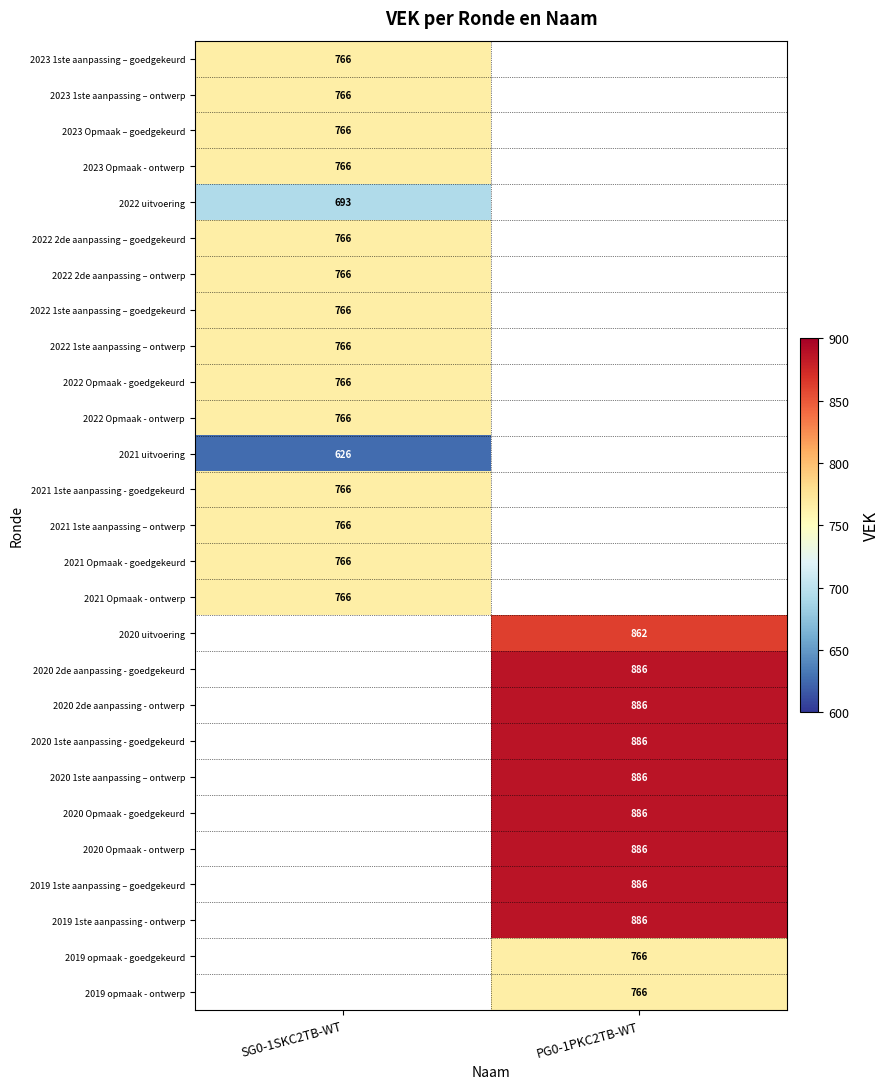

Is it true that 2020 Opmaak - ontwerp equals 1361 at PG0-1PKC2TB-WT?

False